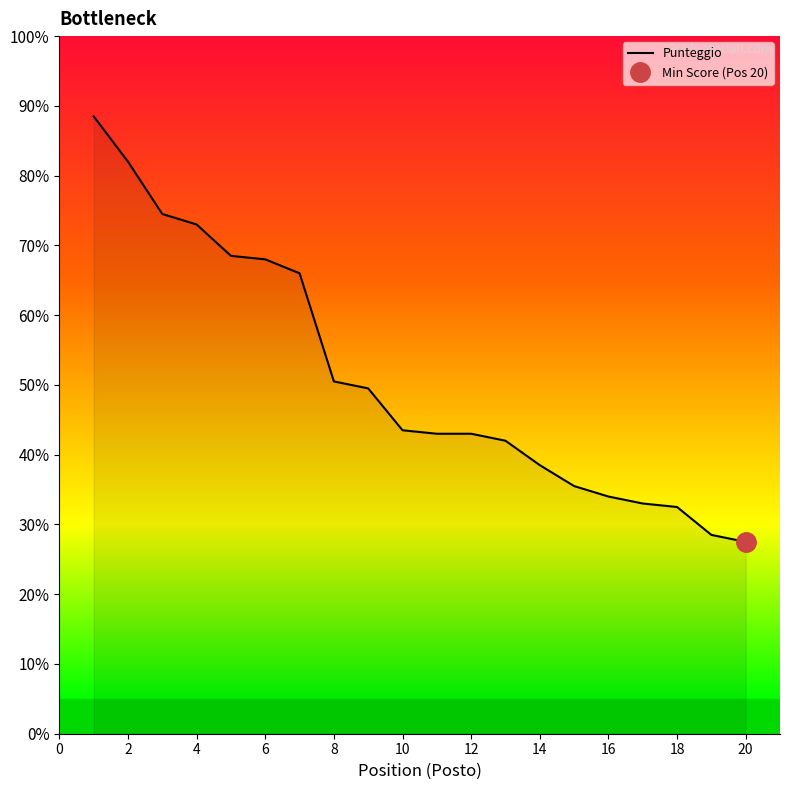

Is it true that Punteggio equals 15.5 at 12?

False